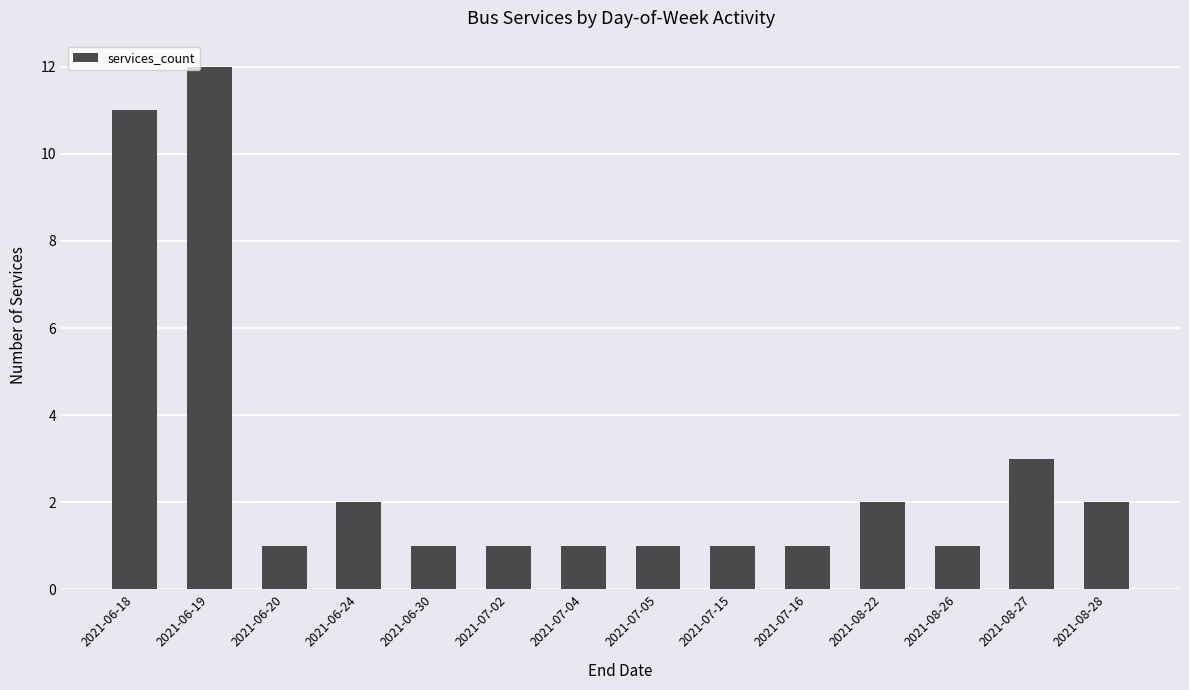

The chart shows a value of 3 at 2021-08-28. True or false?

False